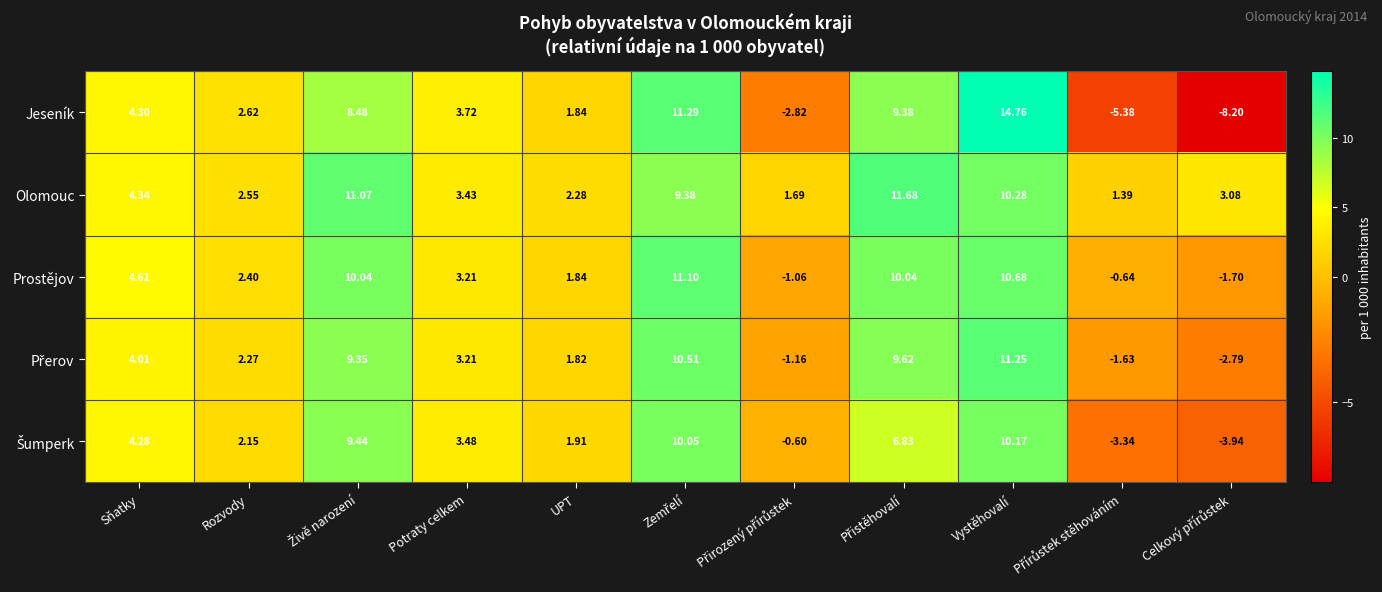

Count the number of categories in the chart.

11